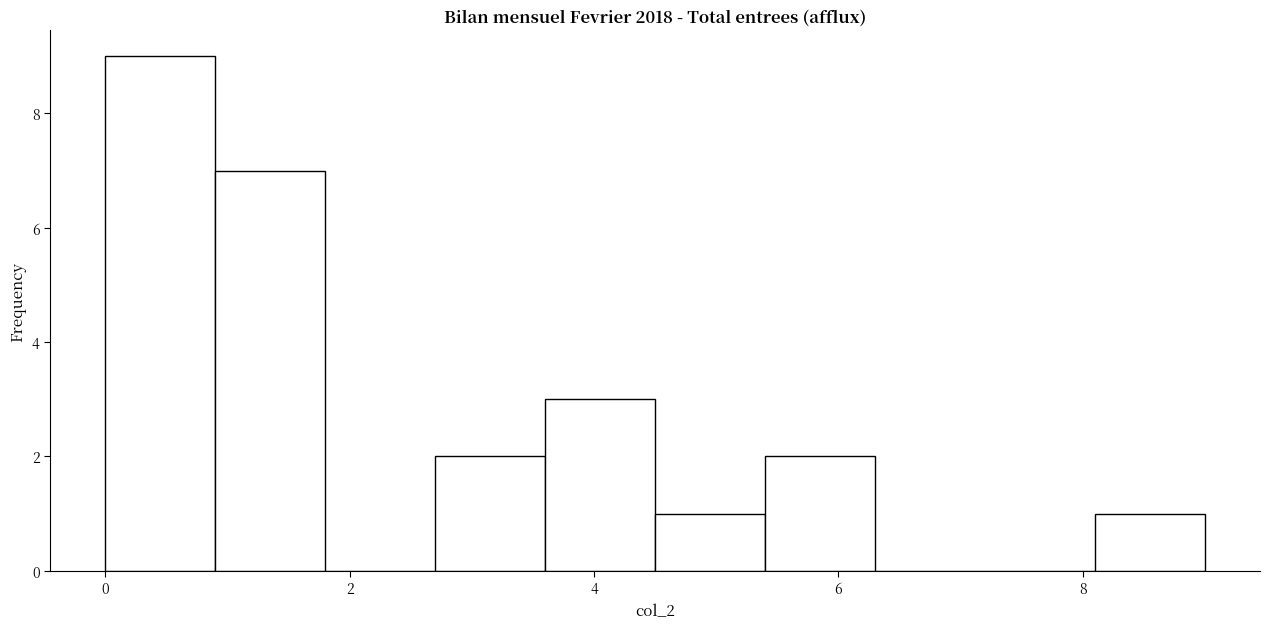

Which range on the x-axis has the tallest bar?

0.0 to 0.9